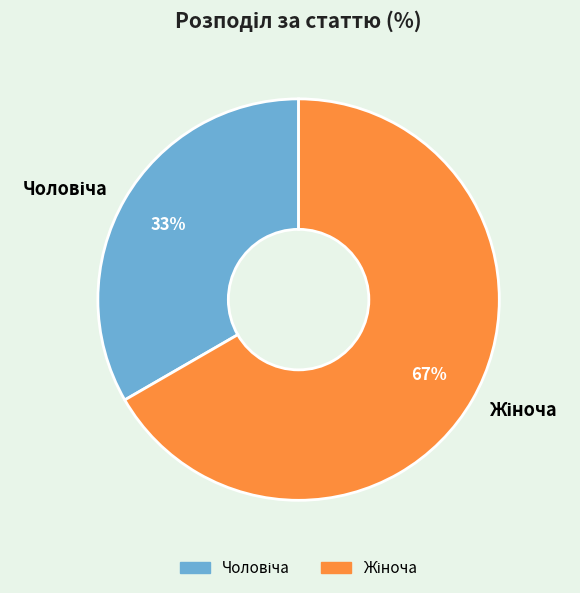

Is there any slice that represents more than half of the pie?

Yes